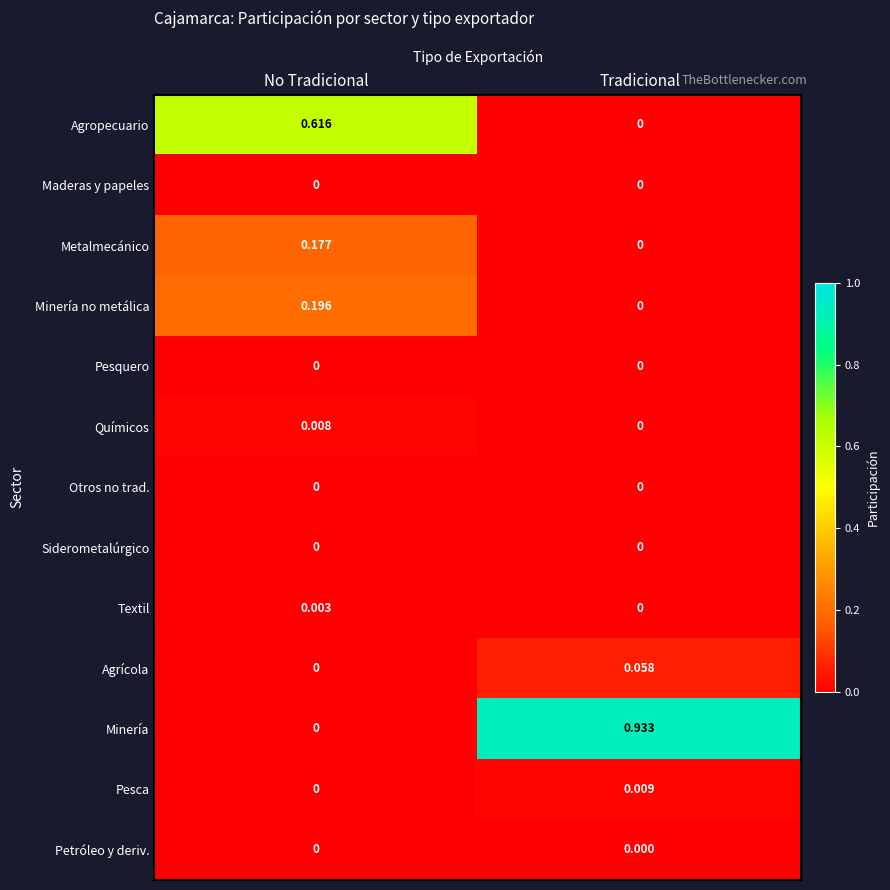

At which label is Metalmecánico closest to 0?

Tradicional